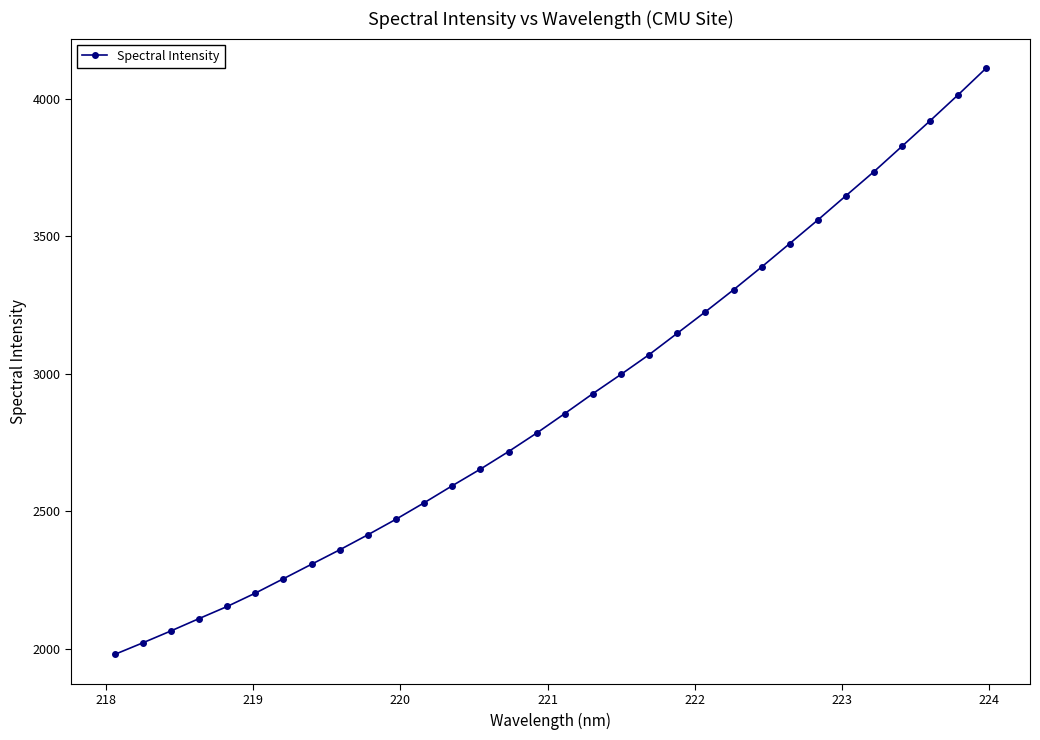

What is the smallest value displayed?

1978.5